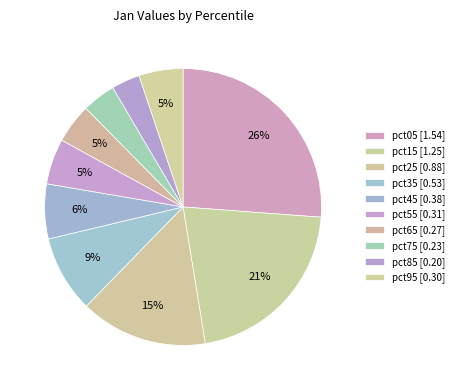

Is there any slice that represents more than half of the pie?

No